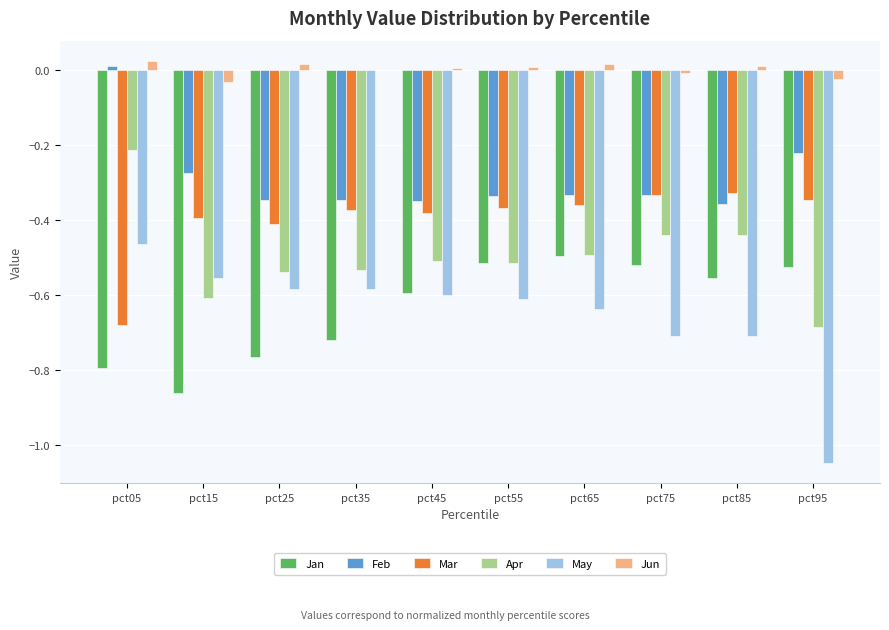

Which series has the largest range (max minus min)?

May